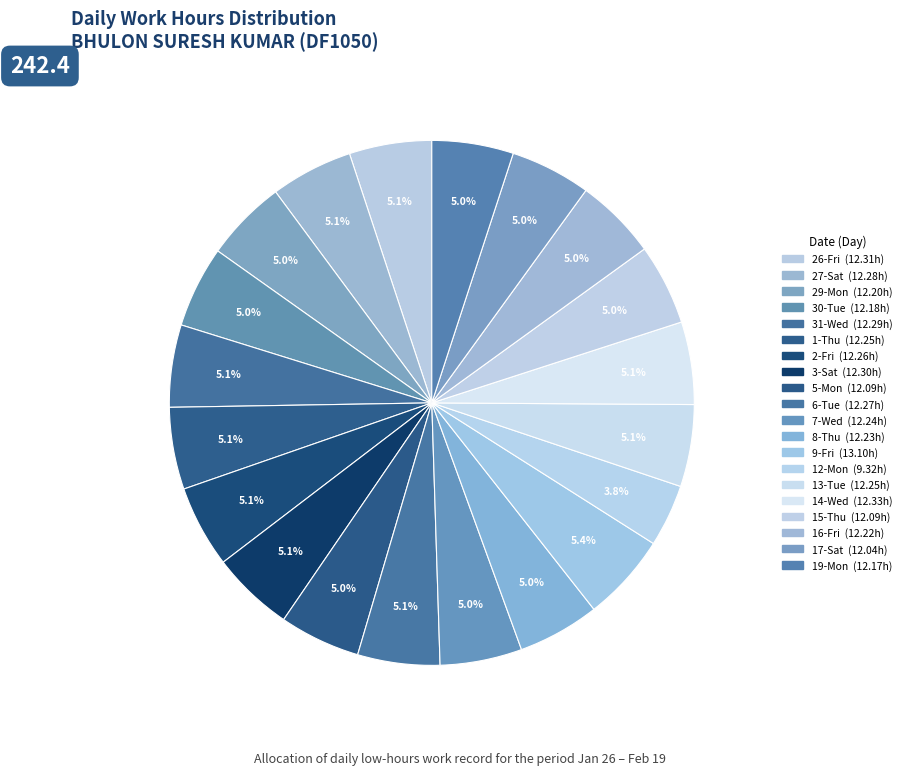

Rank the categories by value from highest to lowest.

9-Fri, 14-Wed, 26-Fri, 3-Sat, 31-Wed, 27-Sat, 6-Tue, 2-Fri, 1-Thu, 13-Tue, 7-Wed, 8-Thu, 16-Fri, 29-Mon, 30-Tue, 19-Mon, 5-Mon, 15-Thu, 17-Sat, 12-Mon